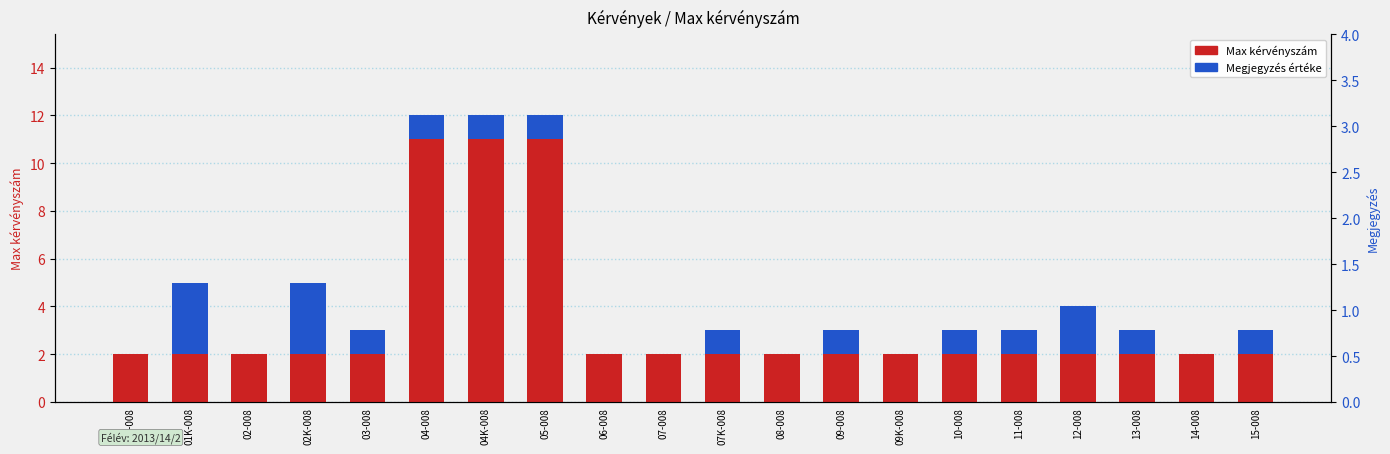

How many Max kérvényszám values are between 2 and 3?

17